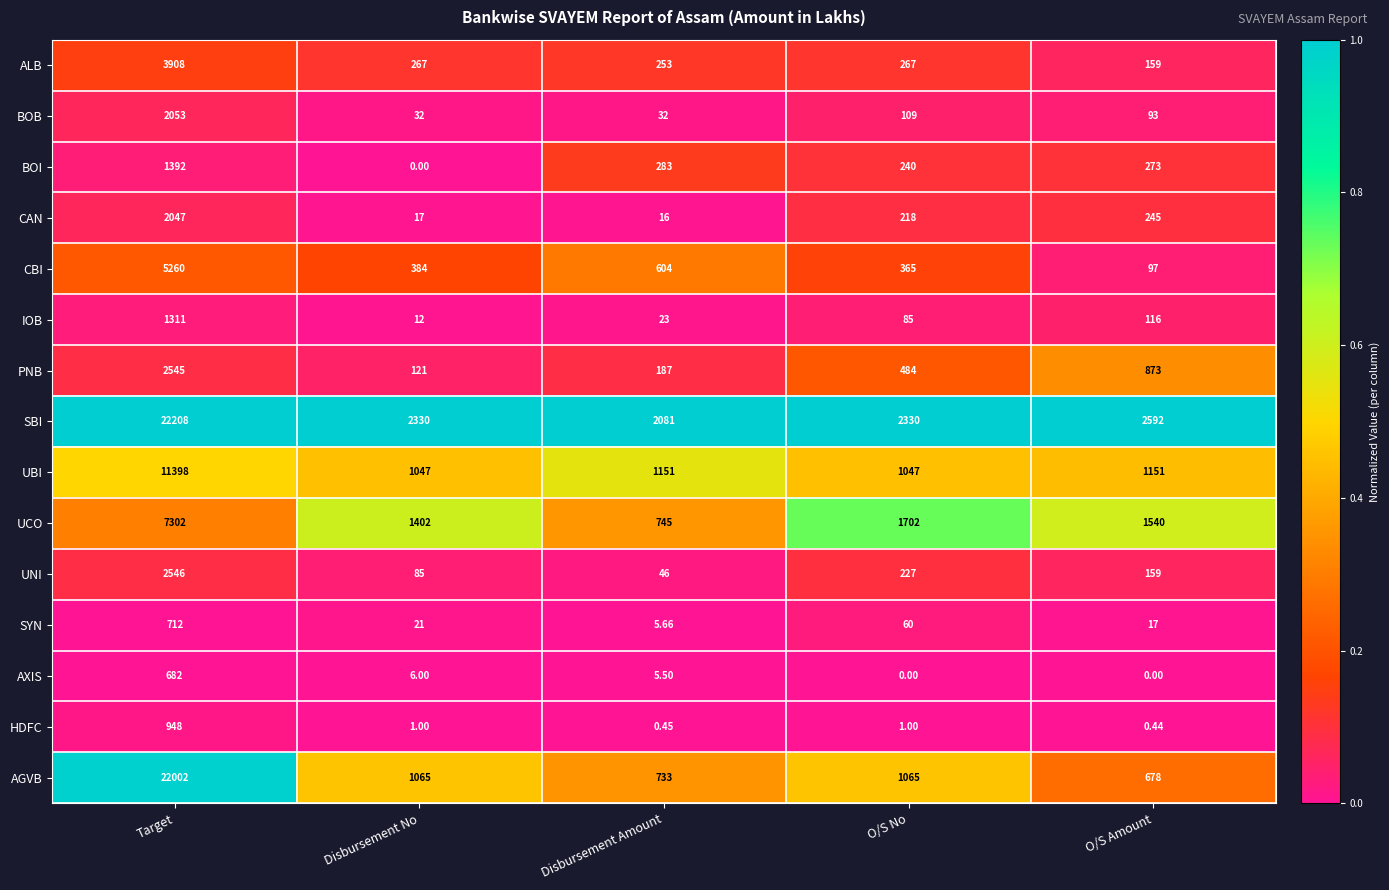

Which category has the lowest value in the SYN series?

Disbursement Amount